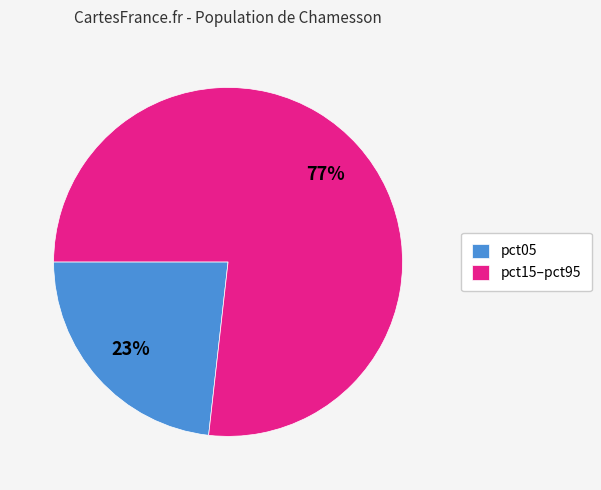

What percentage is the pct05 slice, to the nearest percent?

23%